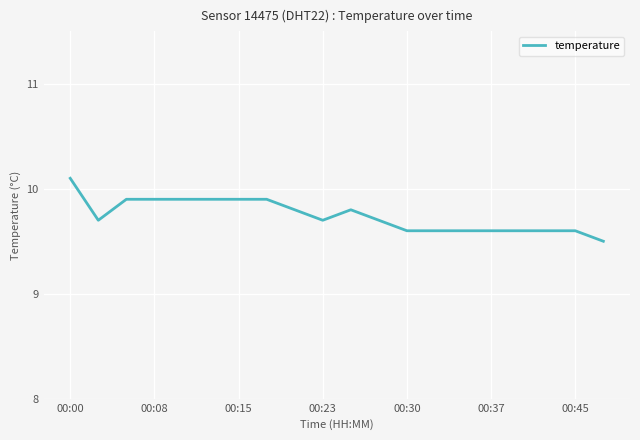

What is the minimum value shown in the chart?

9.5